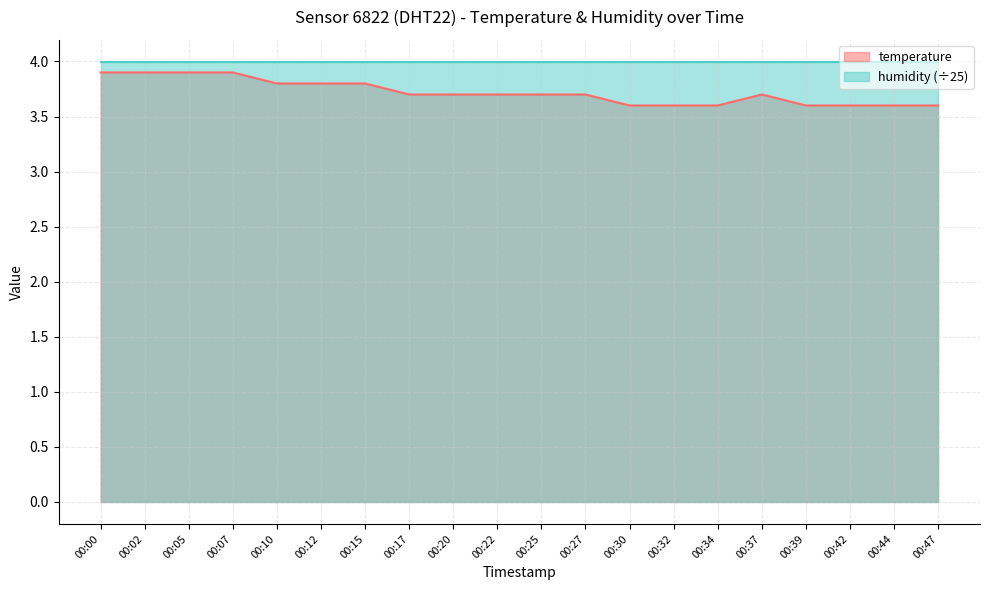

What is the value of the 14th point from the left?

3.6